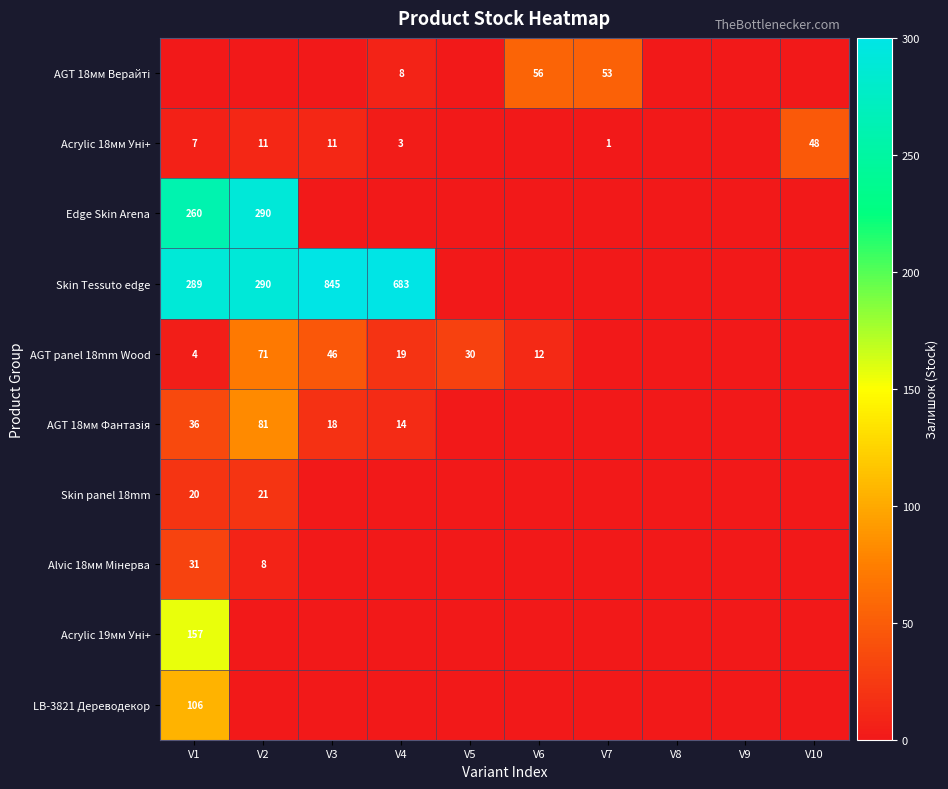

The value of LB-3821 Дереводекор at V8 is 40. True or false?

False